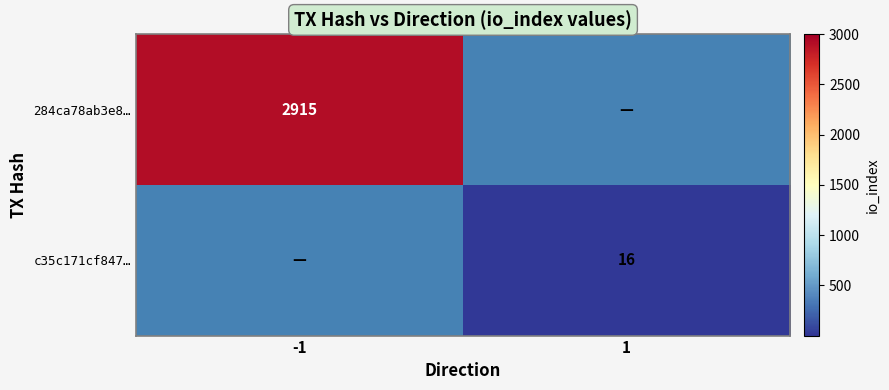

Count the number of data series in this chart.

2